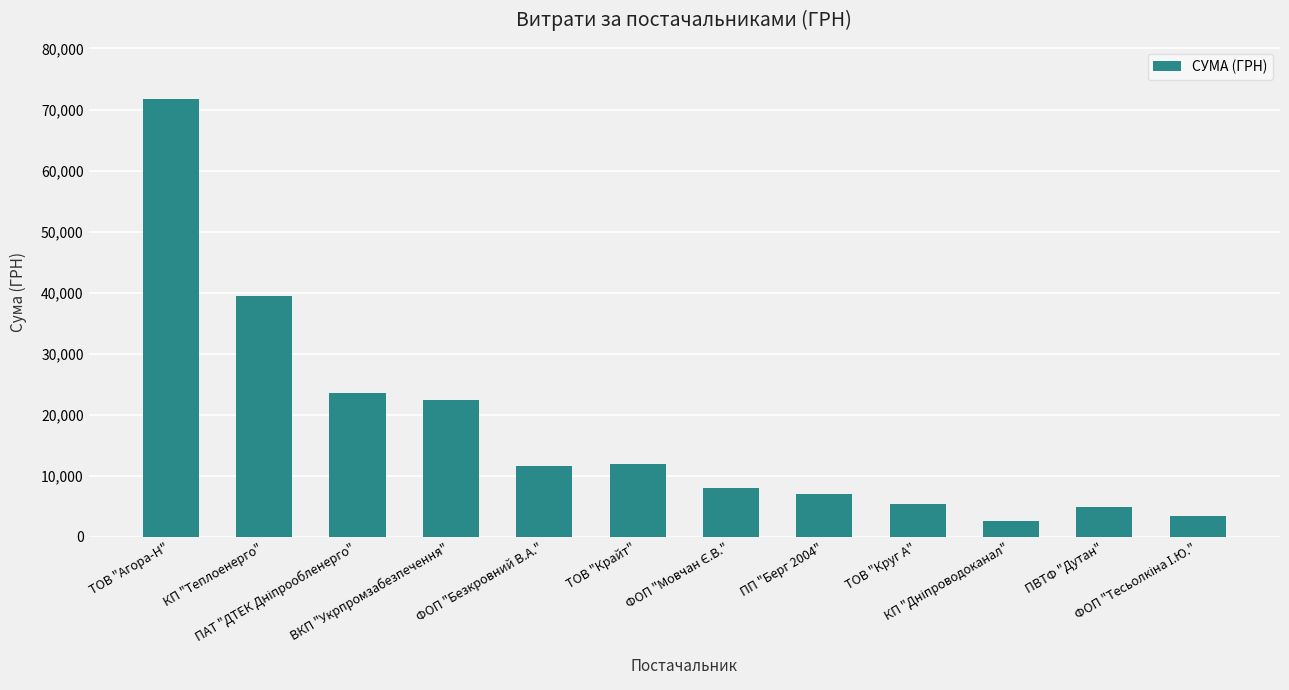

What is the sum of all values?

211481.8